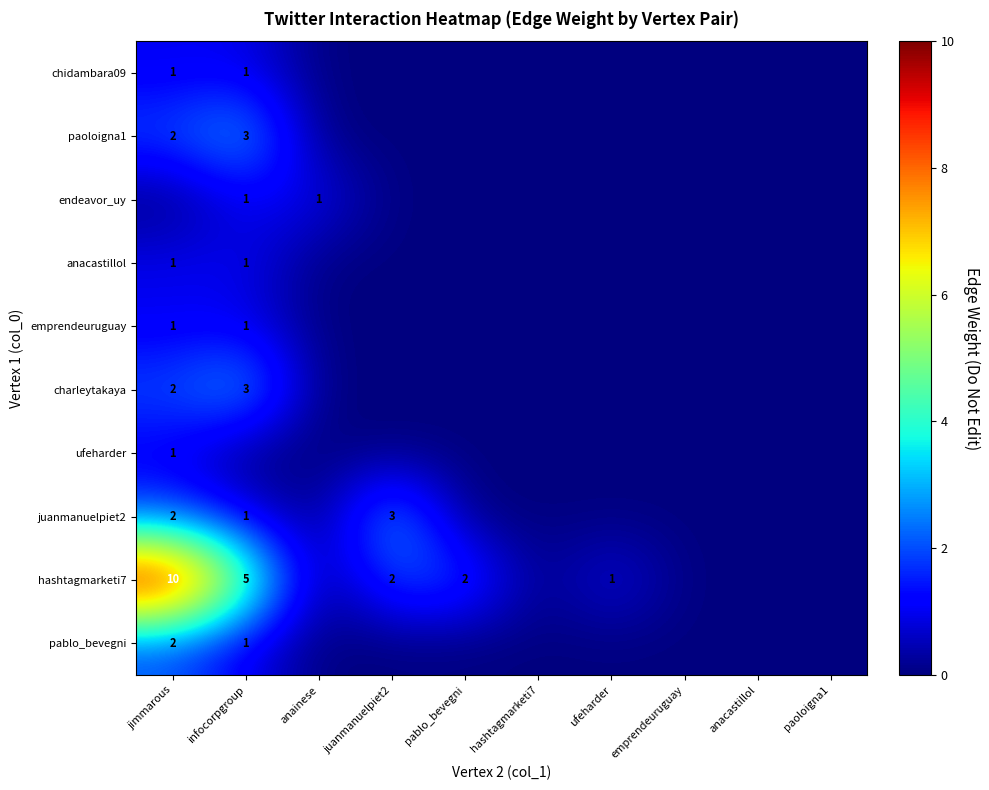

At which category is the sum across all series the highest?

jimmarous